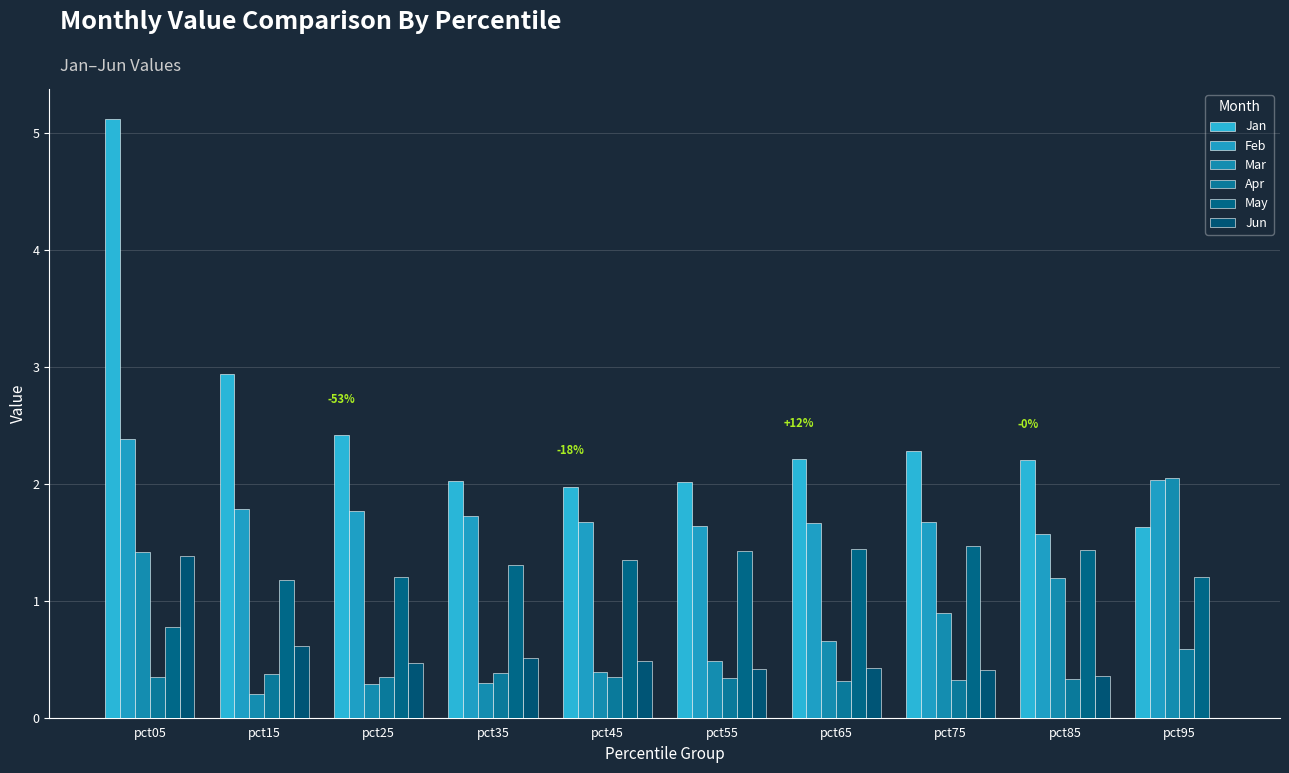

Are the bars horizontal?

No